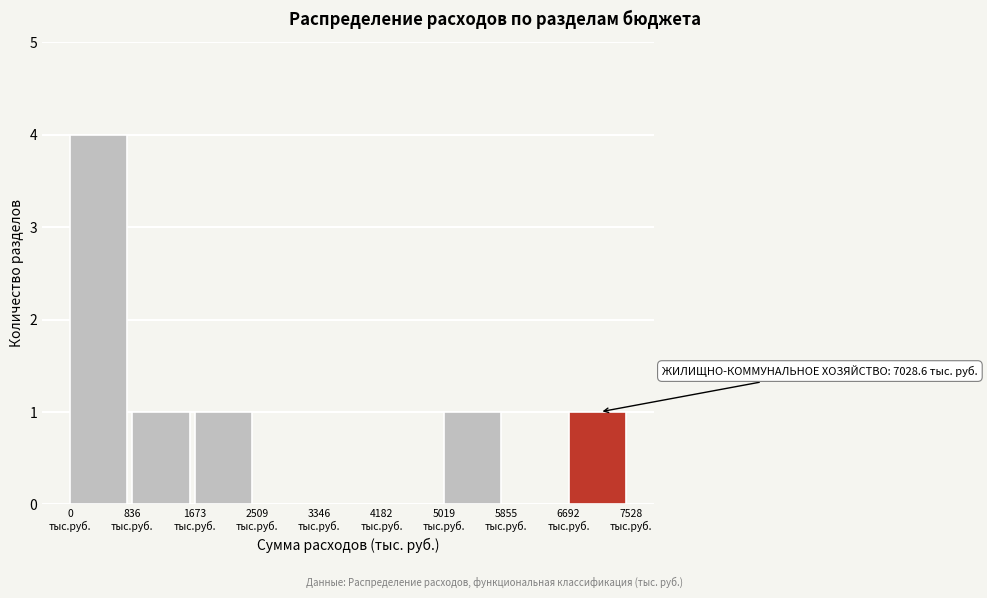

Which range on the x-axis has the tallest bar?

0 to 800